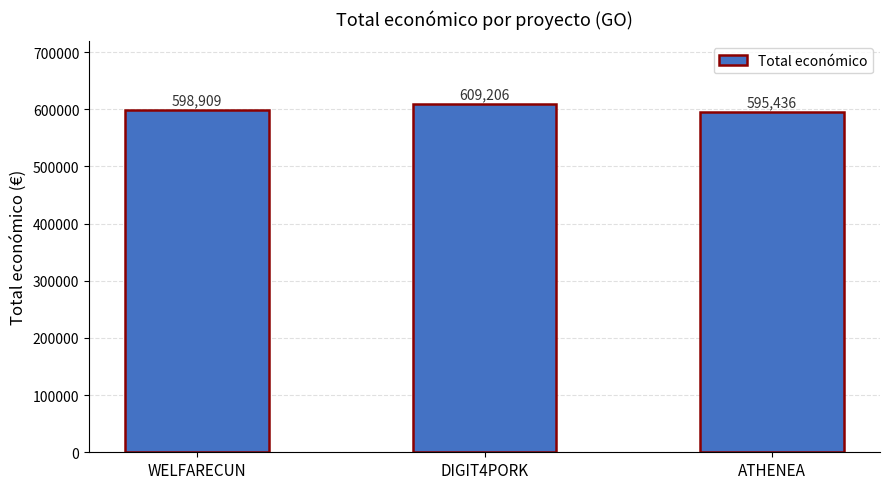

Between ATHENEA and WELFARECUN, which is larger?

WELFARECUN